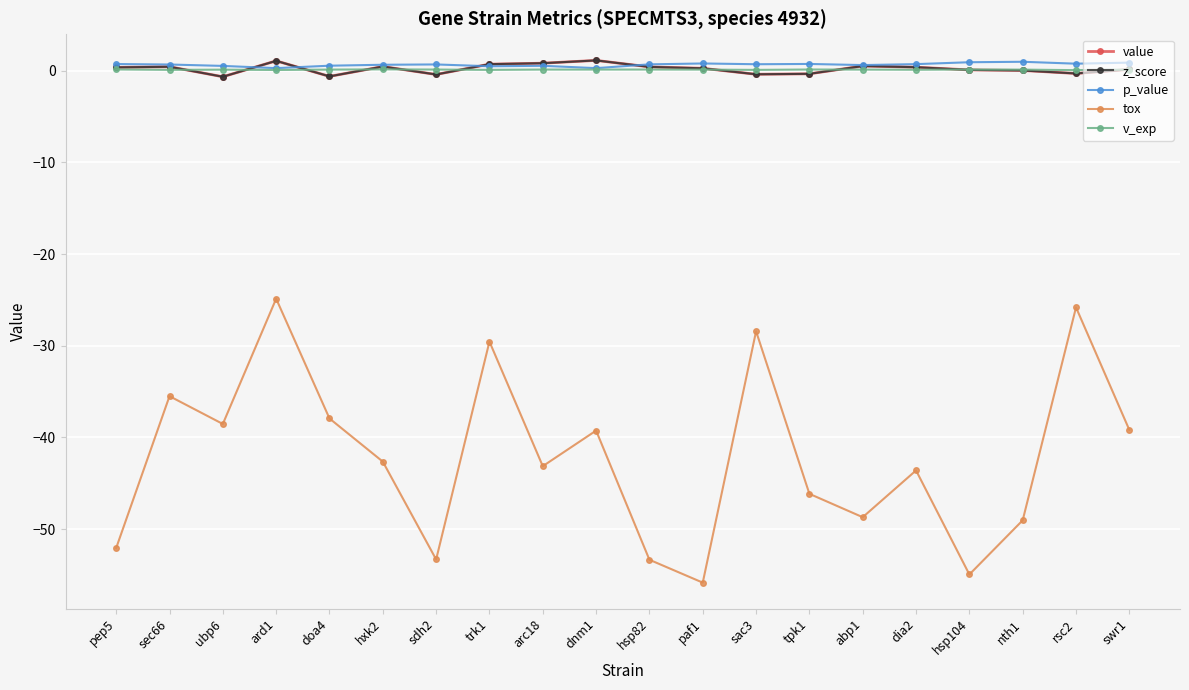

List the series in order of their peak value, lowest first.

tox, v_exp, p_value, value, z_score